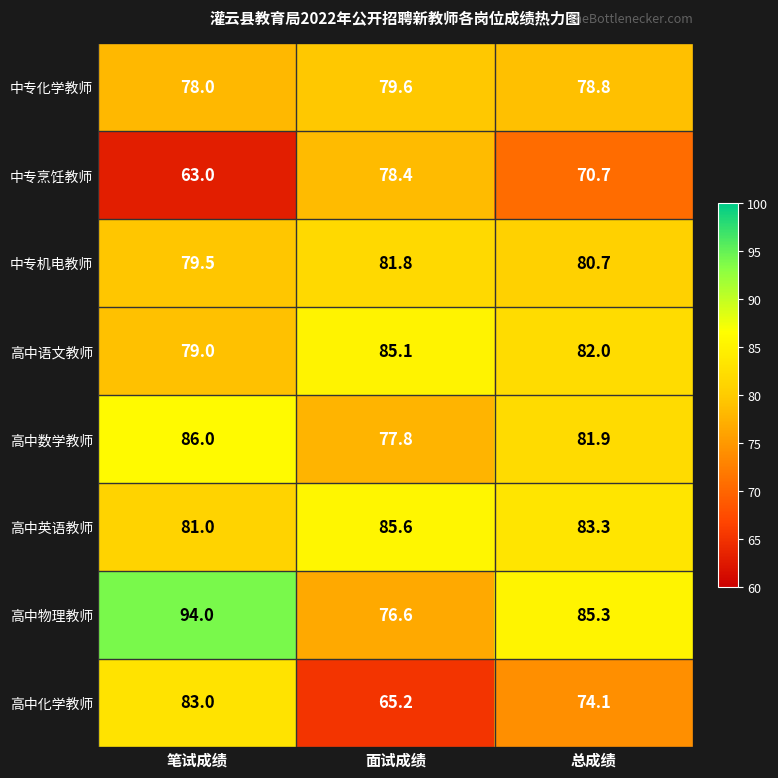

How many categories are shown in the chart?

3